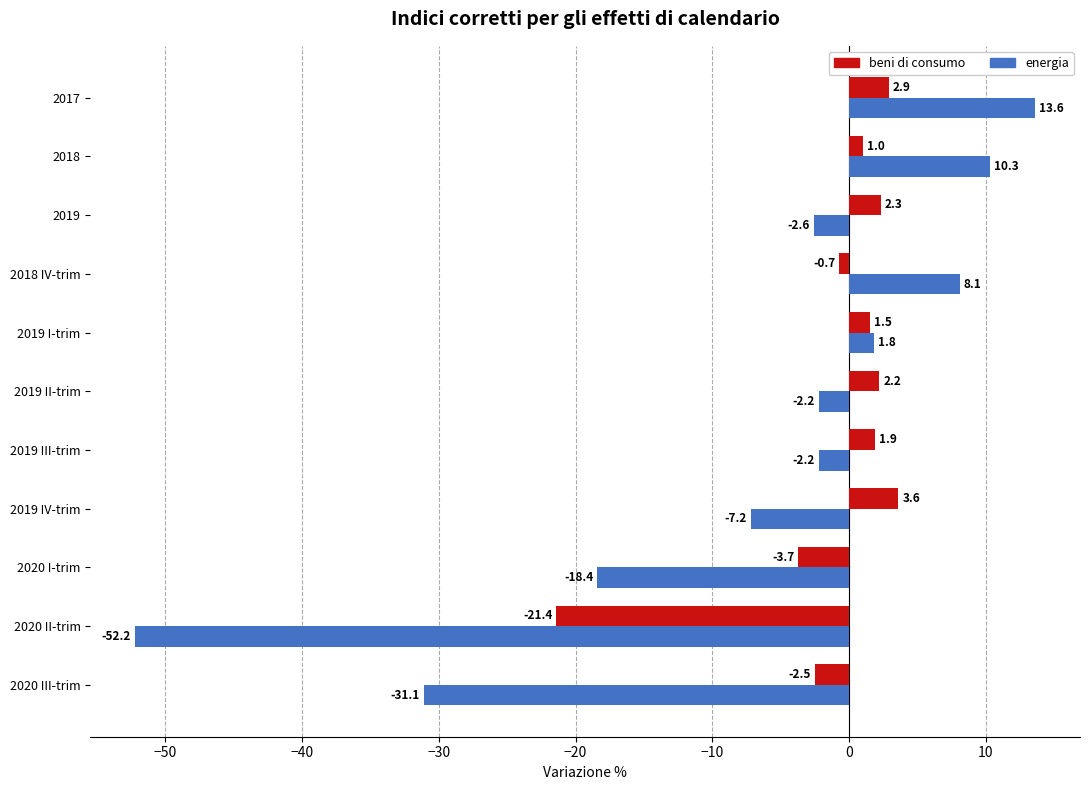

What is the total value across all series at 2019 IV-trim?

-3.6